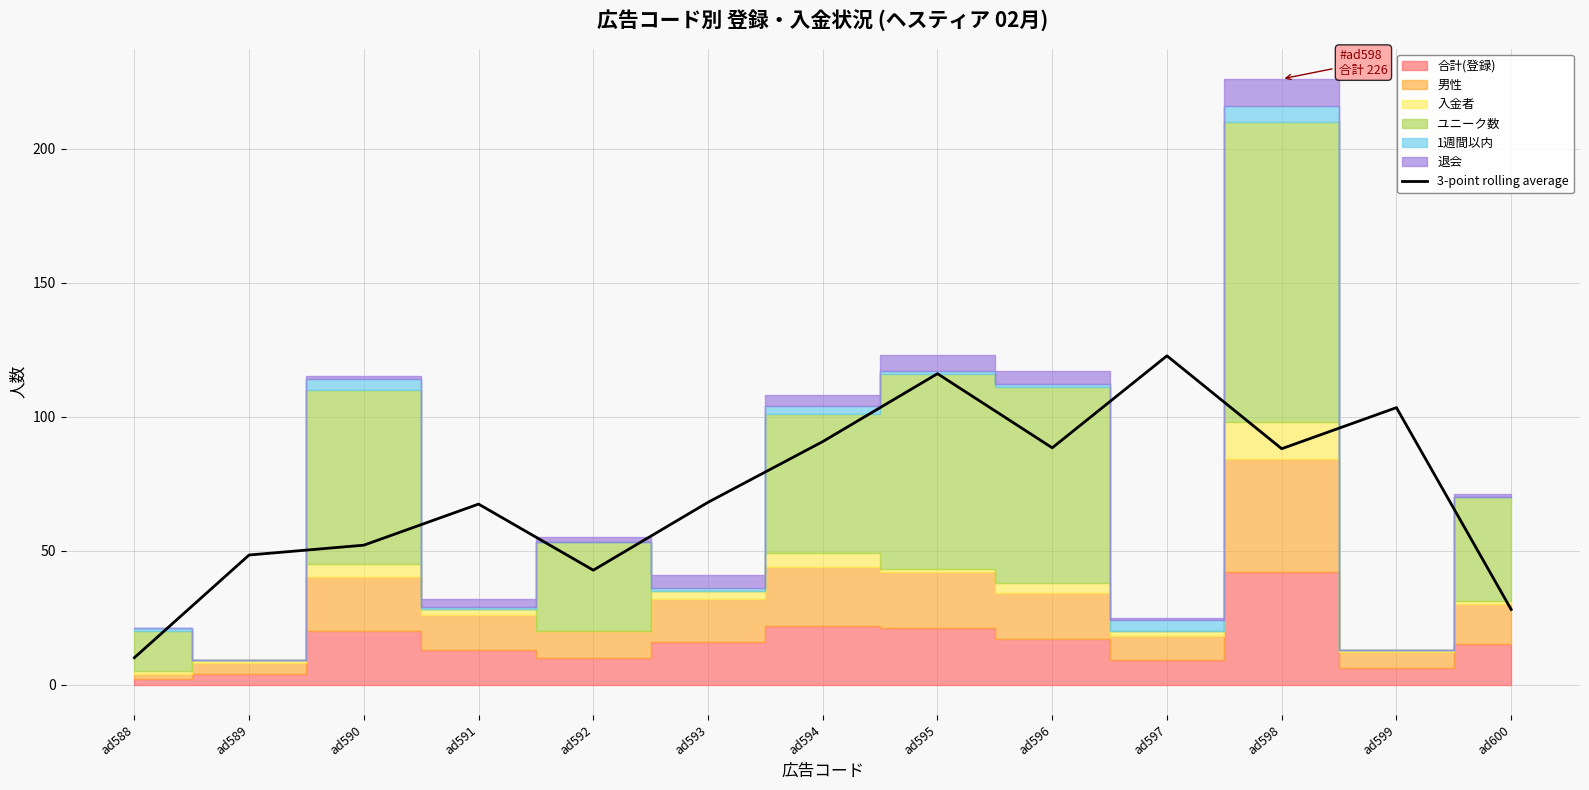

List the labels in order of value, largest first.

ad597, ad595, ad599, ad594, ad596, ad598, ad593, ad591, ad590, ad589, ad592, ad600, ad588